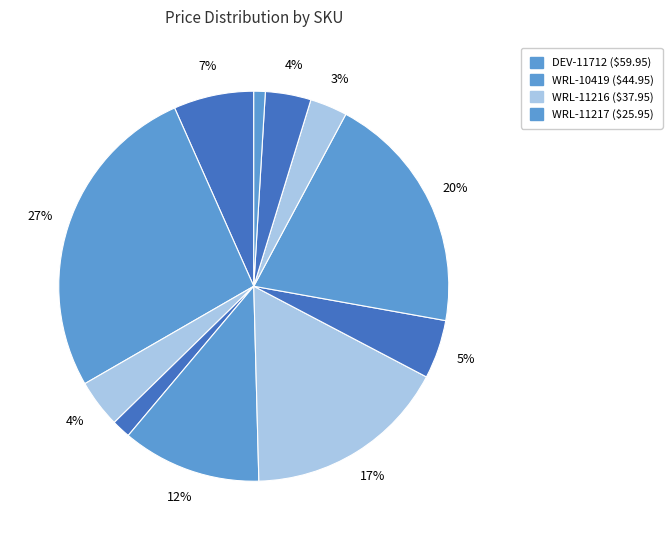

How many slices are in this pie chart?

11